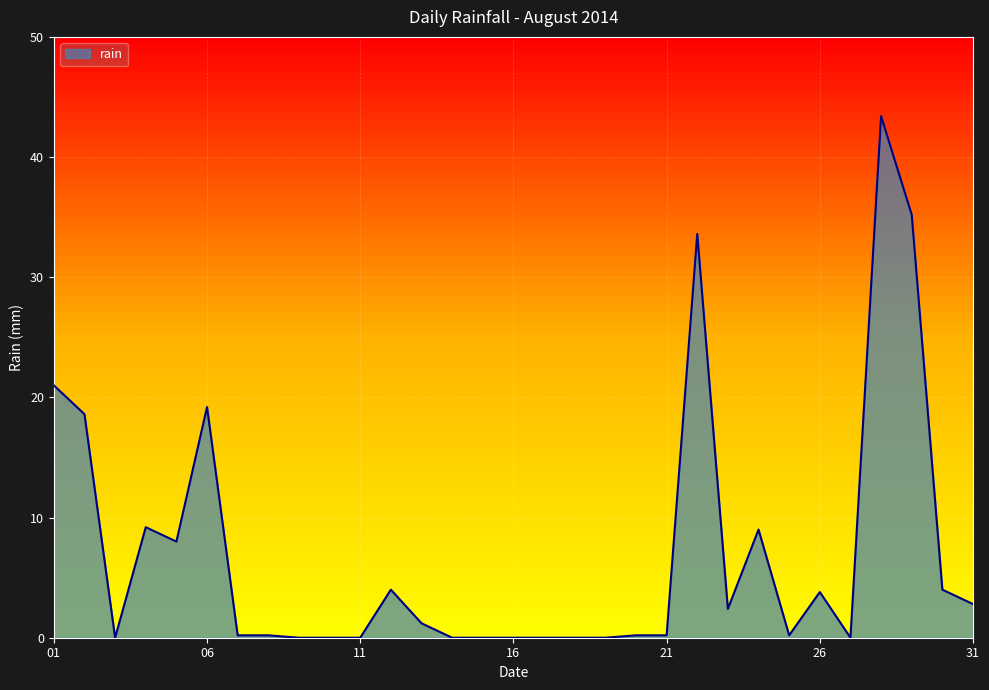

What is the difference between the maximum and minimum values?

43.4